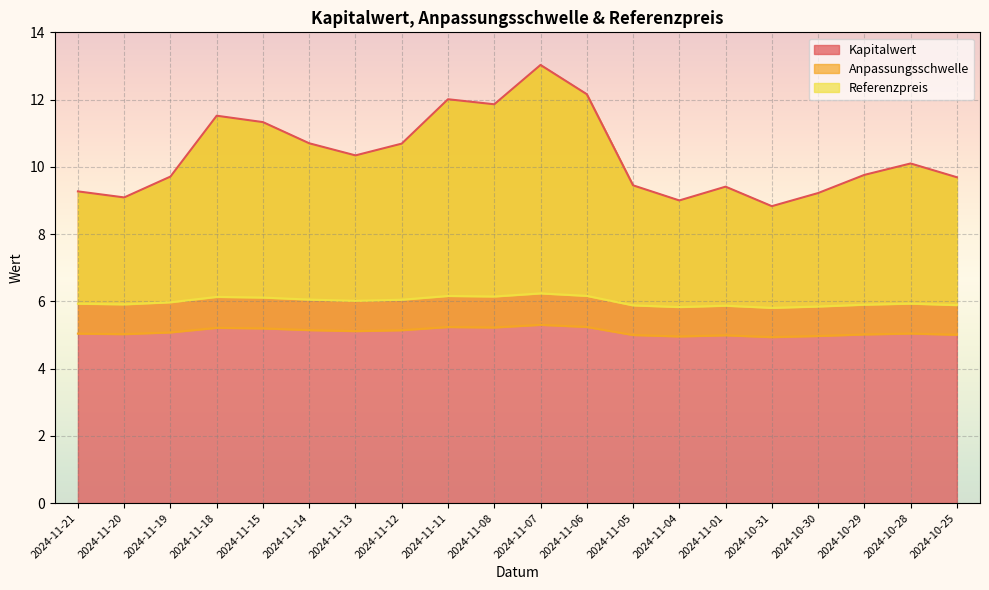

True or false: Referenzpreis and Anpassungsschwelle intersect in this chart.

False